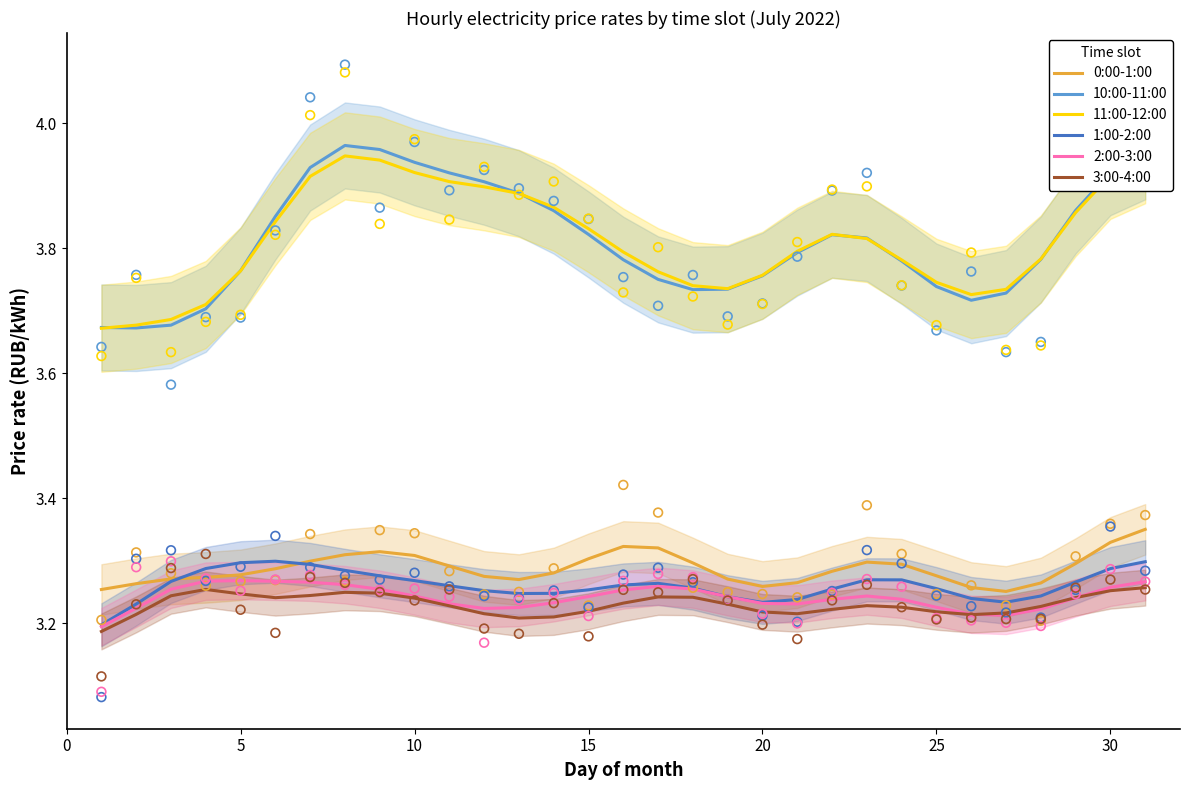

What are all the series names shown in the legend?

0:00-1:00, 10:00-11:00, 11:00-12:00, 1:00-2:00, 2:00-3:00, 3:00-4:00